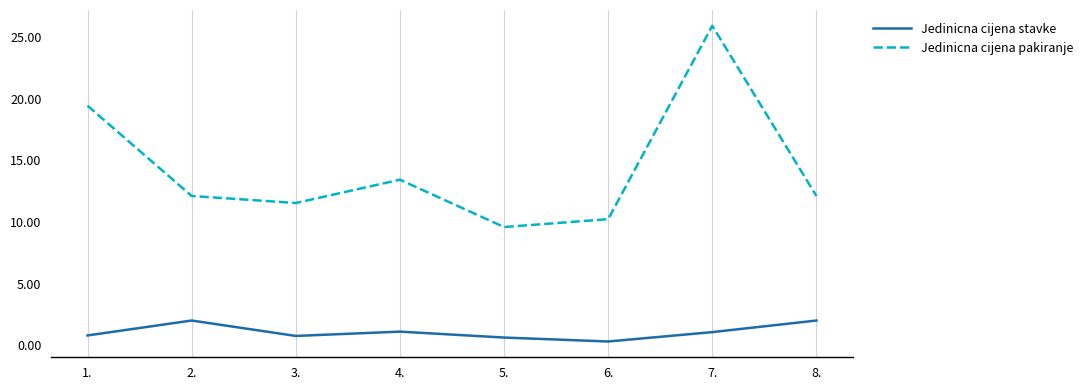

True or false: Jedinicna cijena pakiranje has more than 1 interior local peaks.

True